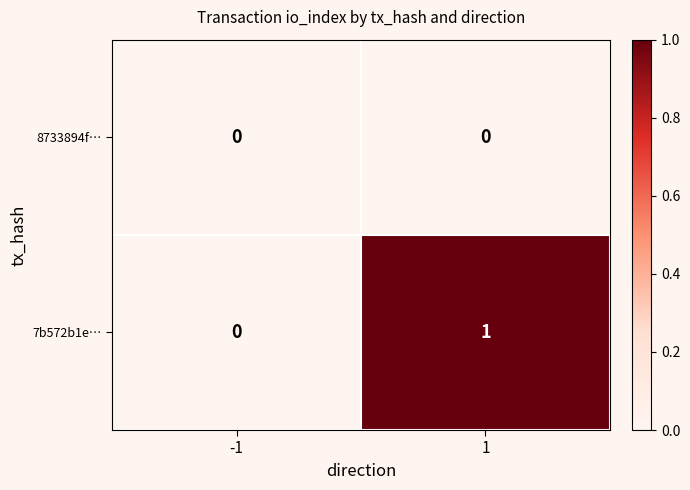

Between -1 and 1, which series saw the biggest shift?

7b572b1e…